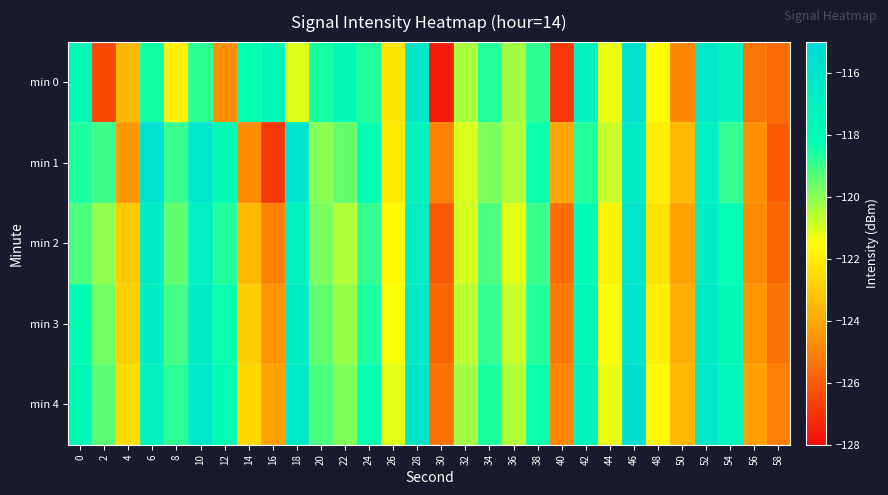

At which category is the sum across all series the highest?

46